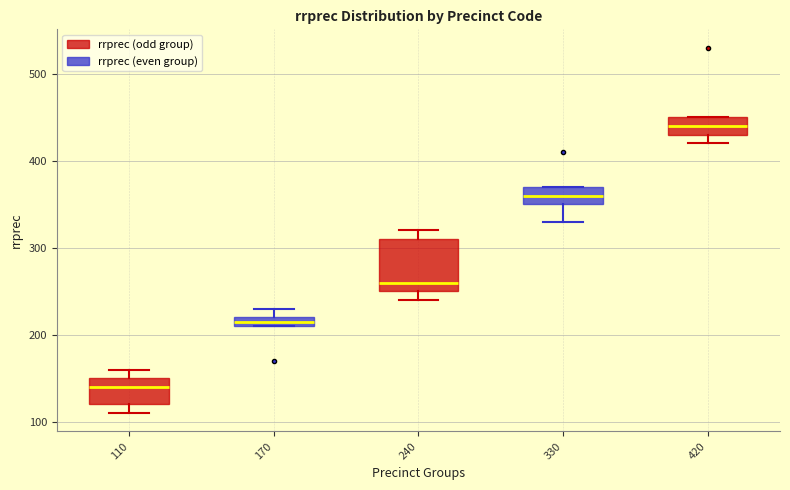

Comparing the boxes themselves (not the whiskers), which one is the tallest?

240